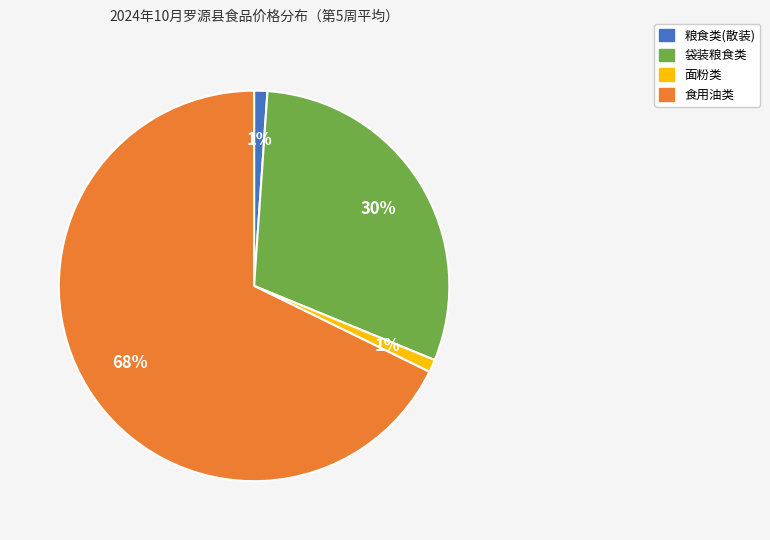

Is there any slice that represents more than half of the pie?

Yes